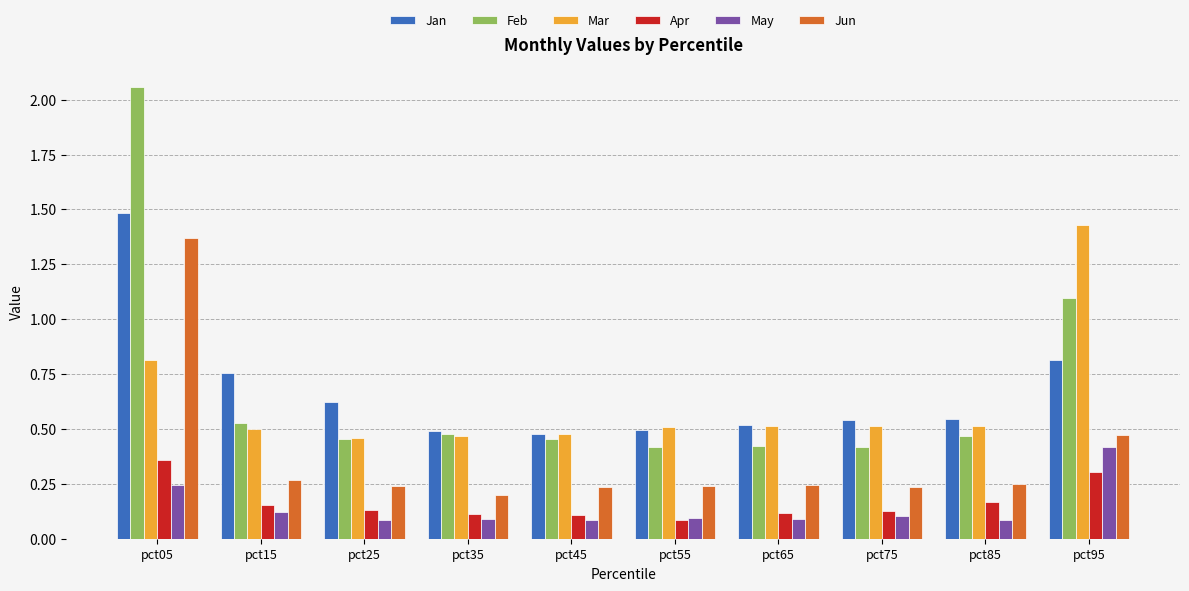

Count the May values in the range 0 to 1.

10